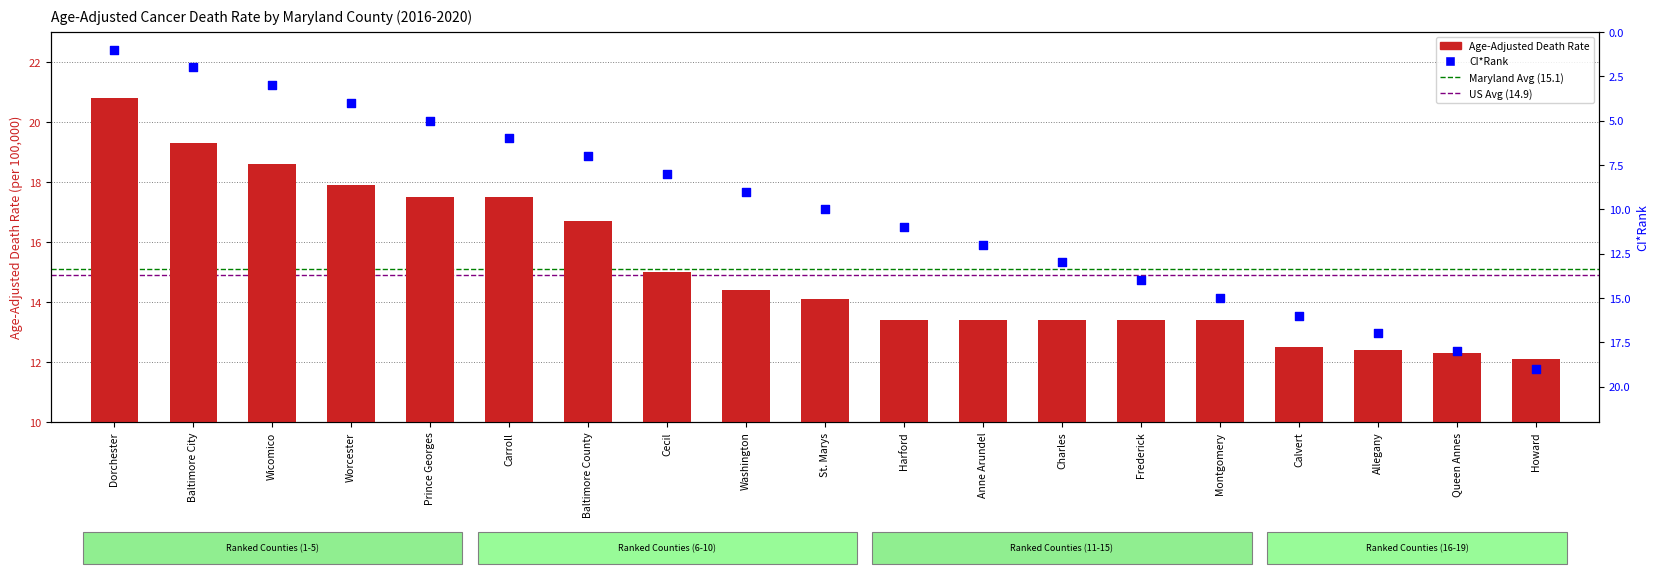

Is the value of Age-Adjusted Death Rate at Calvert greater than the value of CI*Rank at St. Marys?

Yes